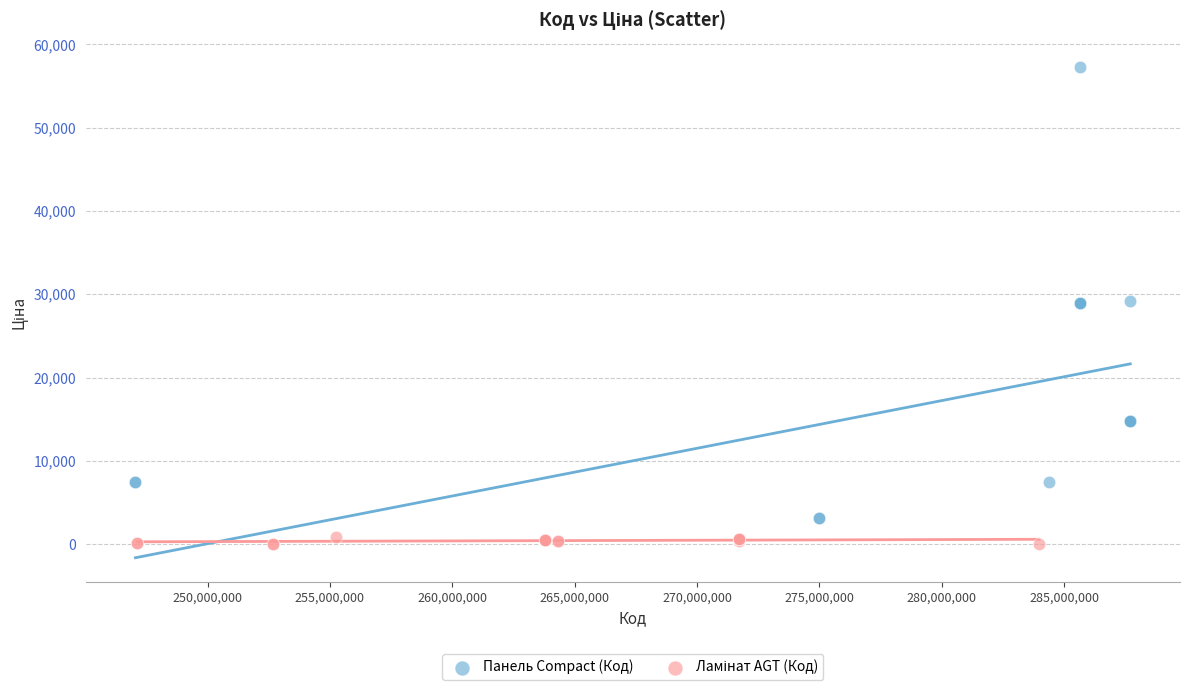

Which series reaches the maximum Y coordinate?

Панель Compact (Код)